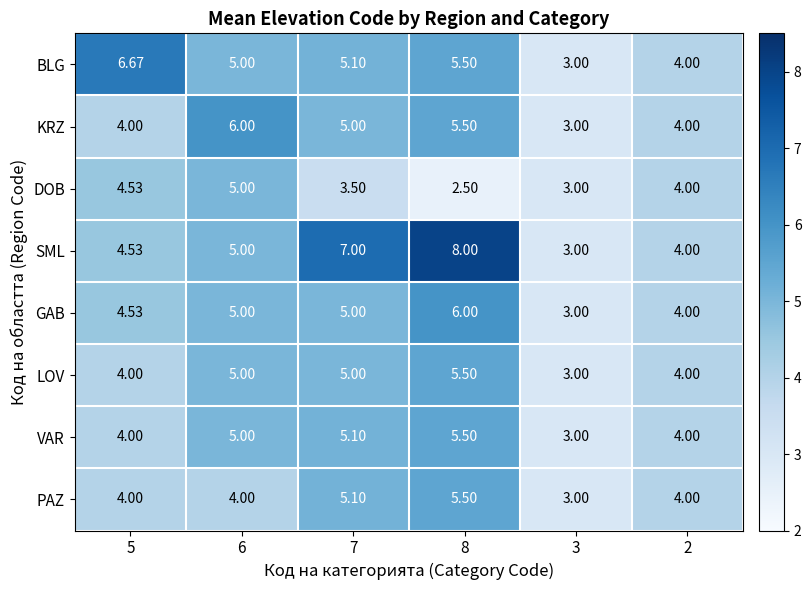

Which series has the largest total across all categories?

SML